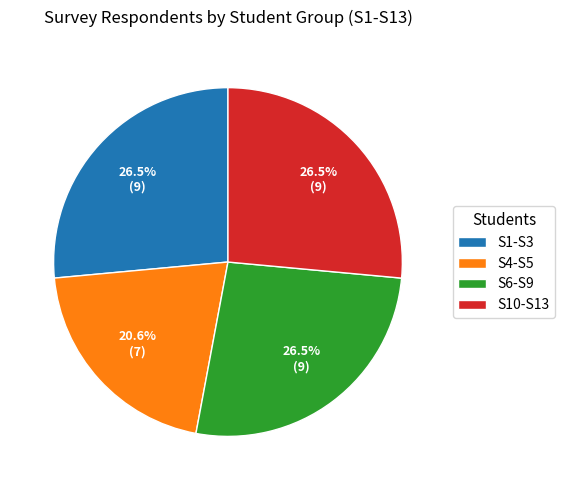

What is the total percentage of S10-S13 and S4-S5?

47.1%